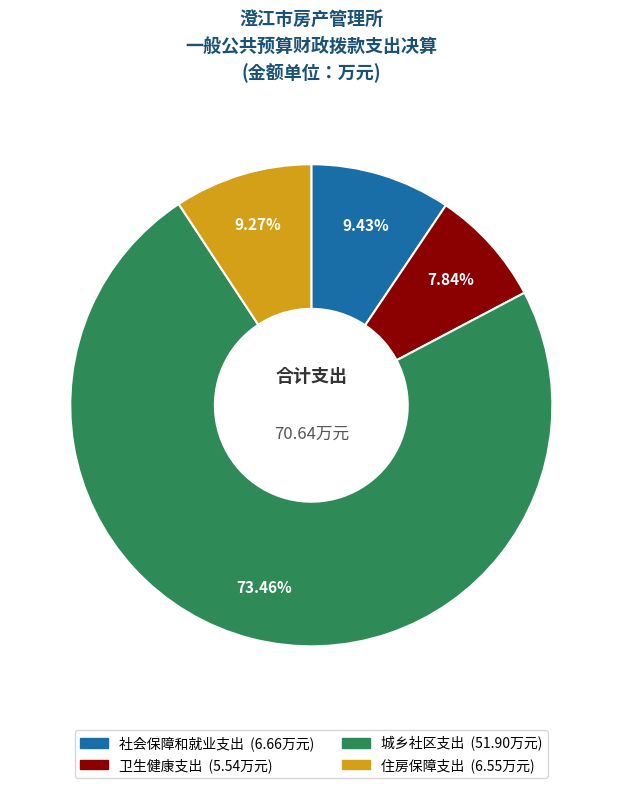

To the nearest percent, what is the difference between the 城乡社区支出 and 住房保障支出 slice percentages?

64%